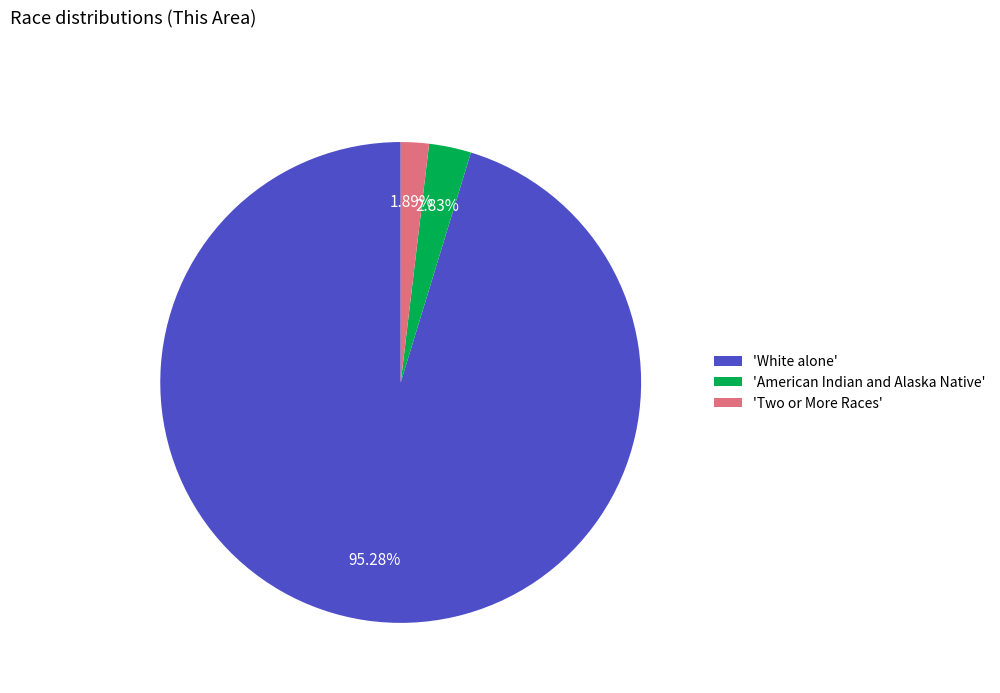

Which slice is the smallest?

'Two or More Races'